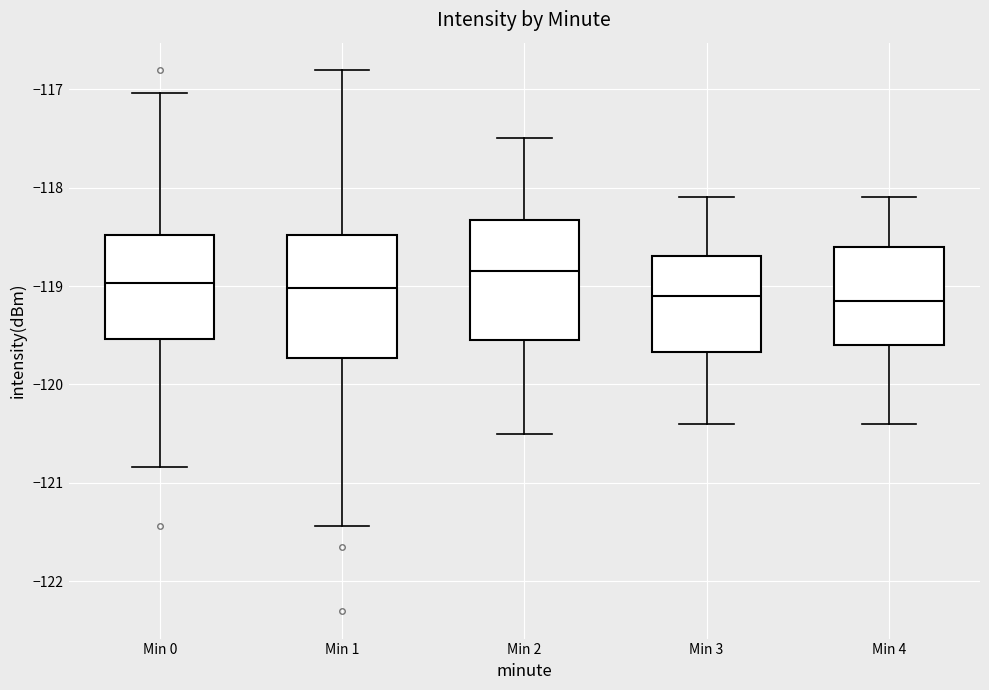

Reading left to right, transcribe this box plot: for each box, give where its median line is, the range the box spans, and where its two whiskers end, as read against the y-axis. The values are not printed on the chart, so give them approximately, as read against the axis.

Min 0: median -119.0, box -119.5 to -118.5, whiskers -120.8 to -117.0
Min 1: median -119.0, box -119.7 to -118.5, whiskers -121.4 to -116.8
Min 2: median -118.8, box -119.5 to -118.3, whiskers -120.5 to -117.5
Min 3: median -119.1, box -119.7 to -118.7, whiskers -120.4 to -118.1
Min 4: median -119.1, box -119.6 to -118.6, whiskers -120.4 to -118.1